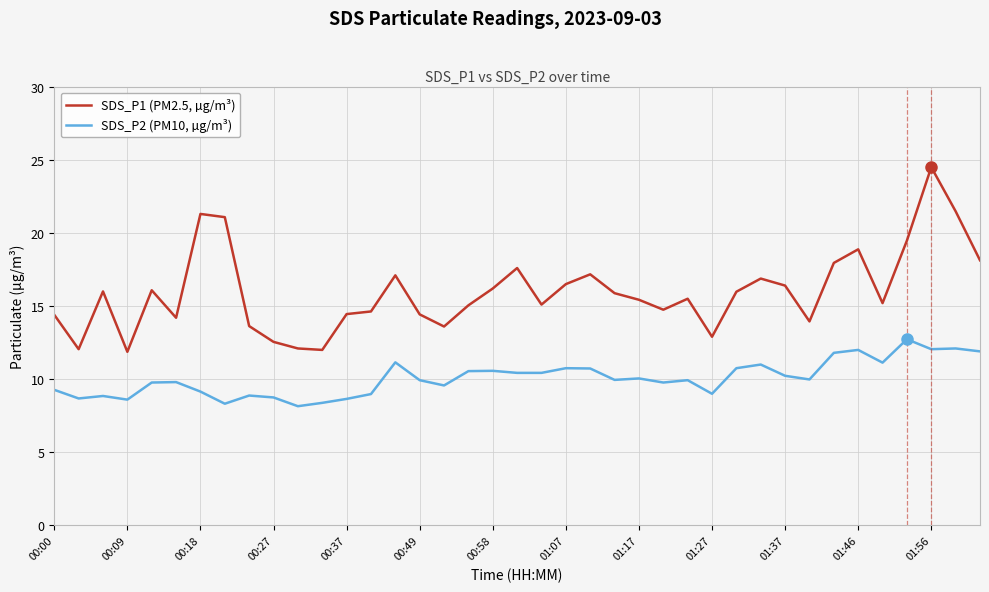

How many lines are shown in the chart?

2